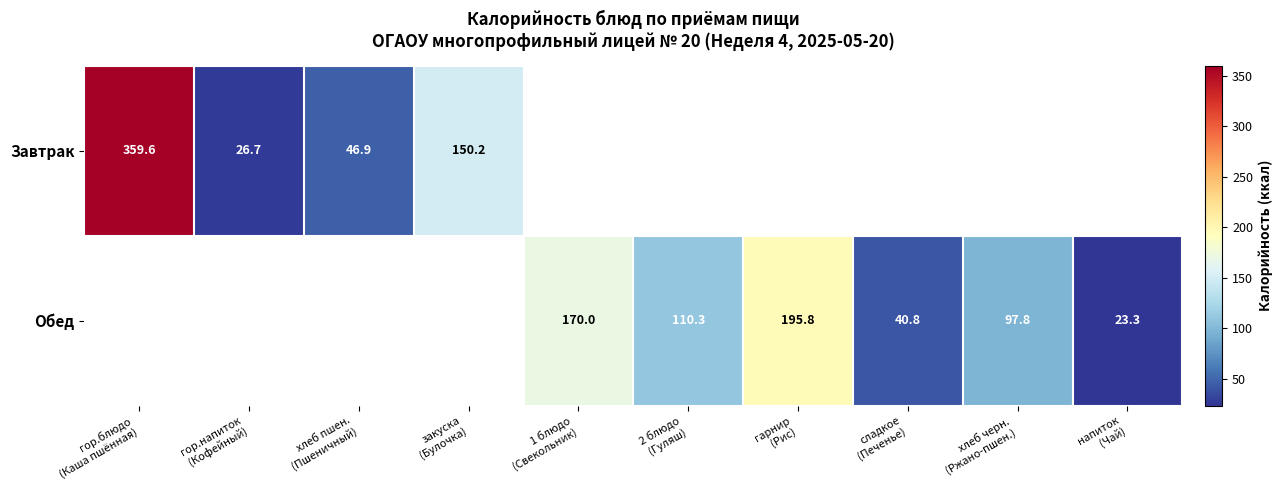

At which label is Завтрак closest to 193?

закуска (Булочка)